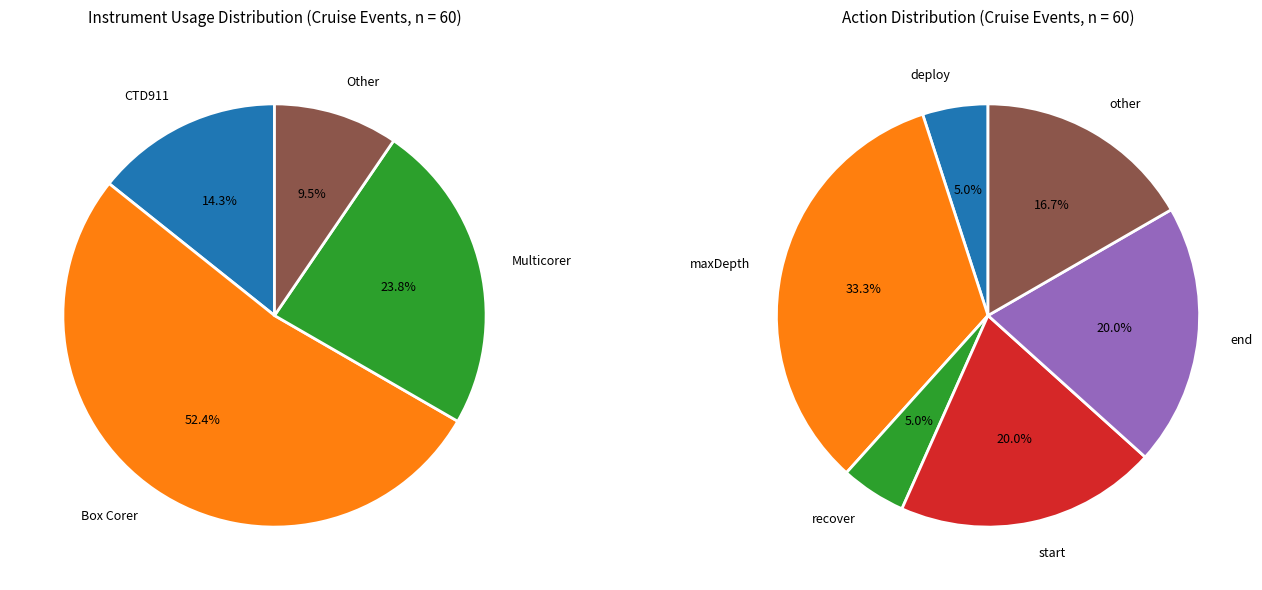

What is the ratio of the value at Box Corer to the value at Multicorer?

2.2